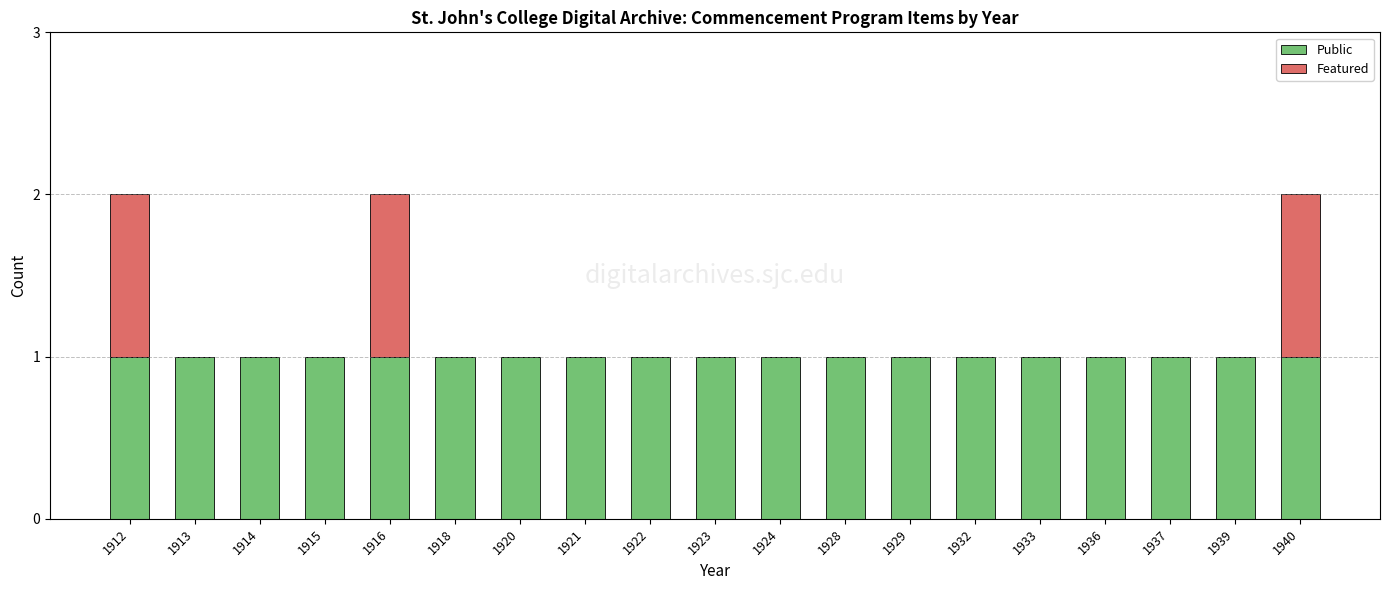

What is the sum of all Public values?

19